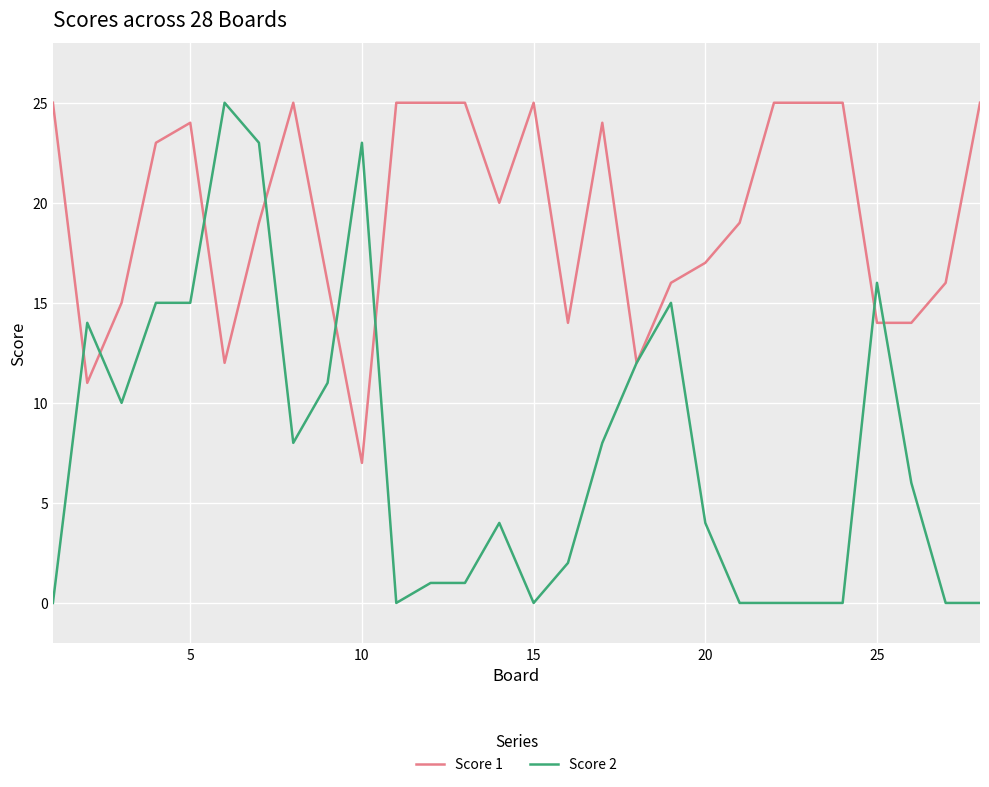

Which series has the largest total across all categories?

Score 1